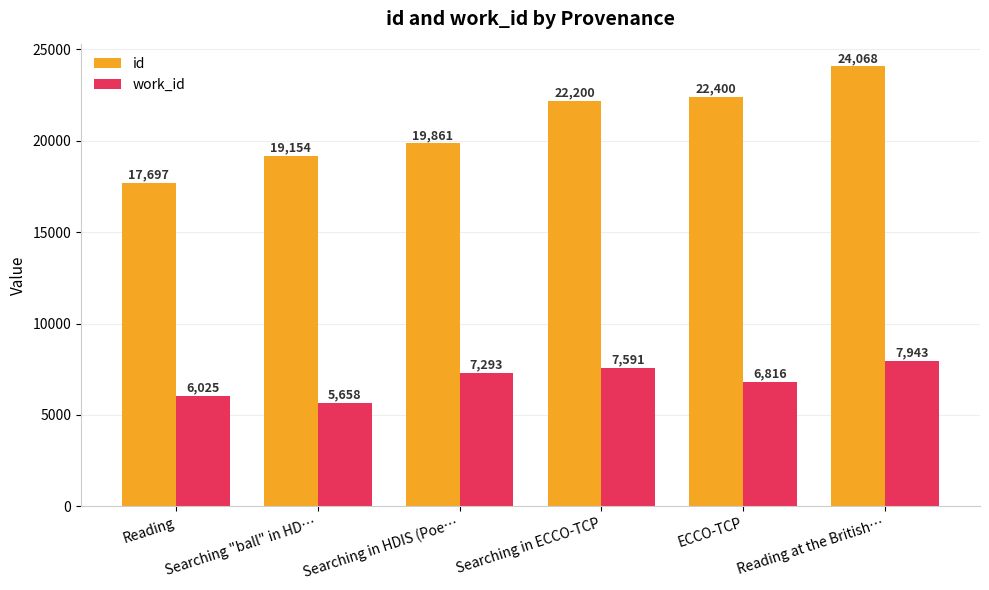

What is the total value across all series at ECCO-TCP?

29216.0